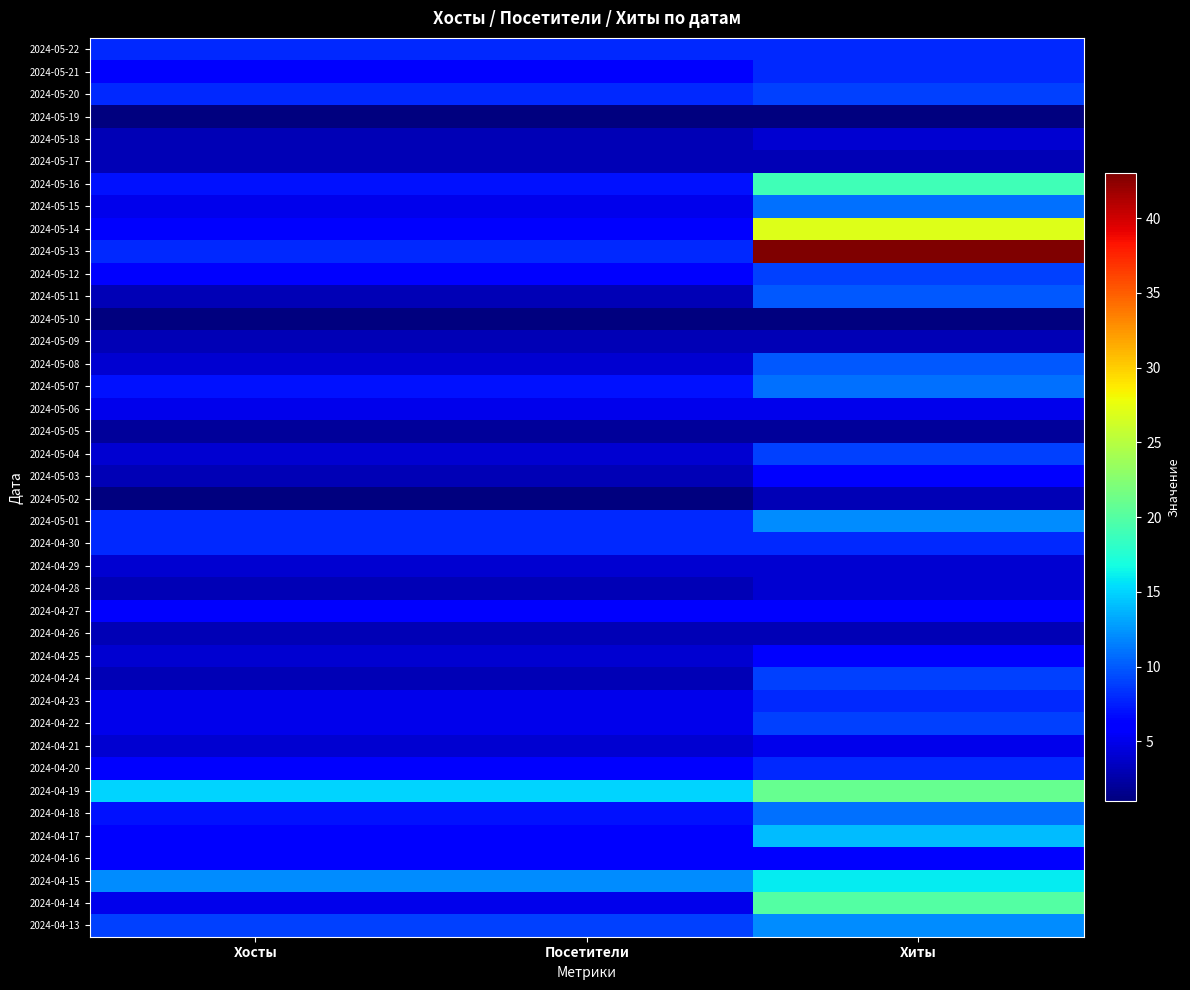

How many series are shown in this chart?

40